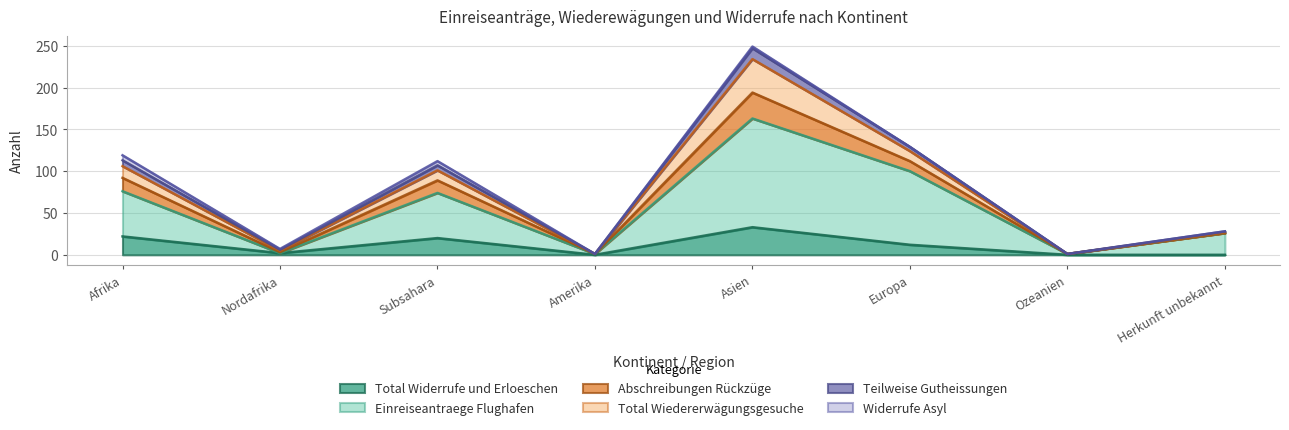

What are all the series names shown in the legend?

Total Widerrufe und Erloeschen, Einreiseantraege Flughafen, Abschreibungen Rückzüge, Total Wiedererwägungsgesuche, Teilweise Gutheissungen, Widerrufe Asyl